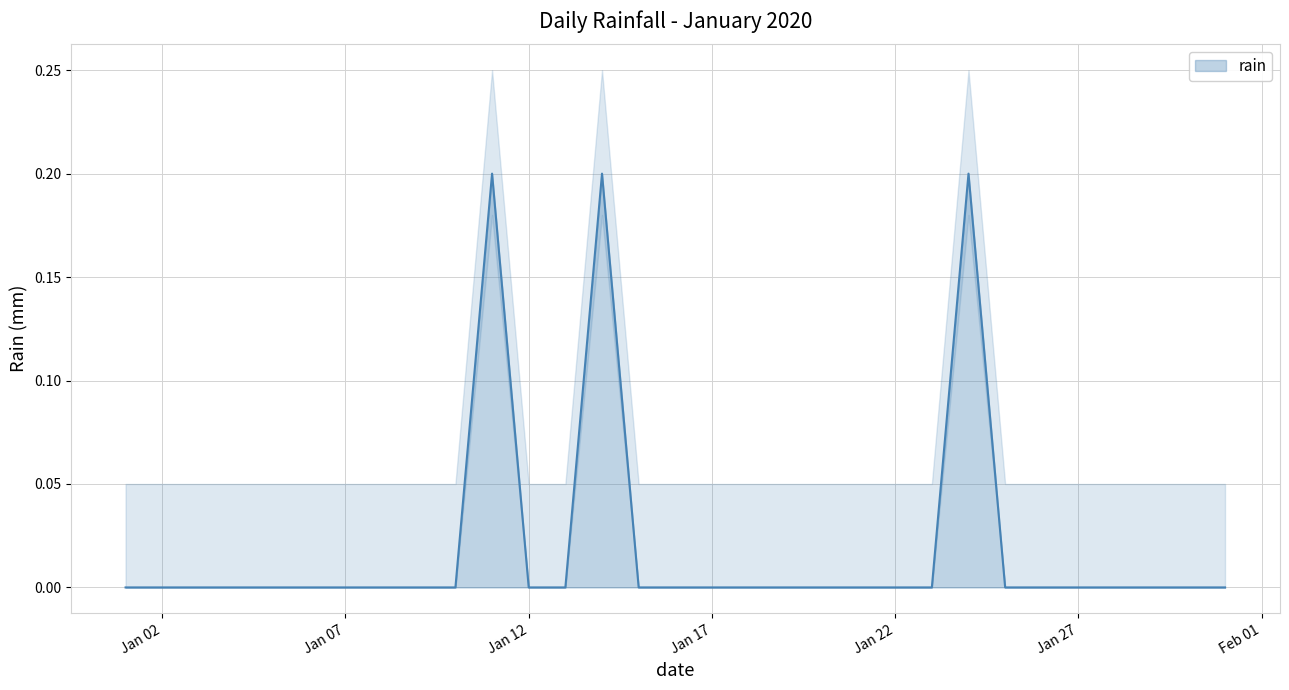

Rank the categories by value from lowest to highest.

2020-01-01, 2020-01-02, 2020-01-03, 2020-01-04, 2020-01-05, 2020-01-06, 2020-01-07, 2020-01-08, 2020-01-09, 2020-01-10, 2020-01-12, 2020-01-13, 2020-01-15, 2020-01-16, 2020-01-17, 2020-01-18, 2020-01-19, 2020-01-20, 2020-01-21, 2020-01-22, 2020-01-23, 2020-01-25, 2020-01-26, 2020-01-27, 2020-01-28, 2020-01-29, 2020-01-30, 2020-01-31, 2020-01-11, 2020-01-14, 2020-01-24